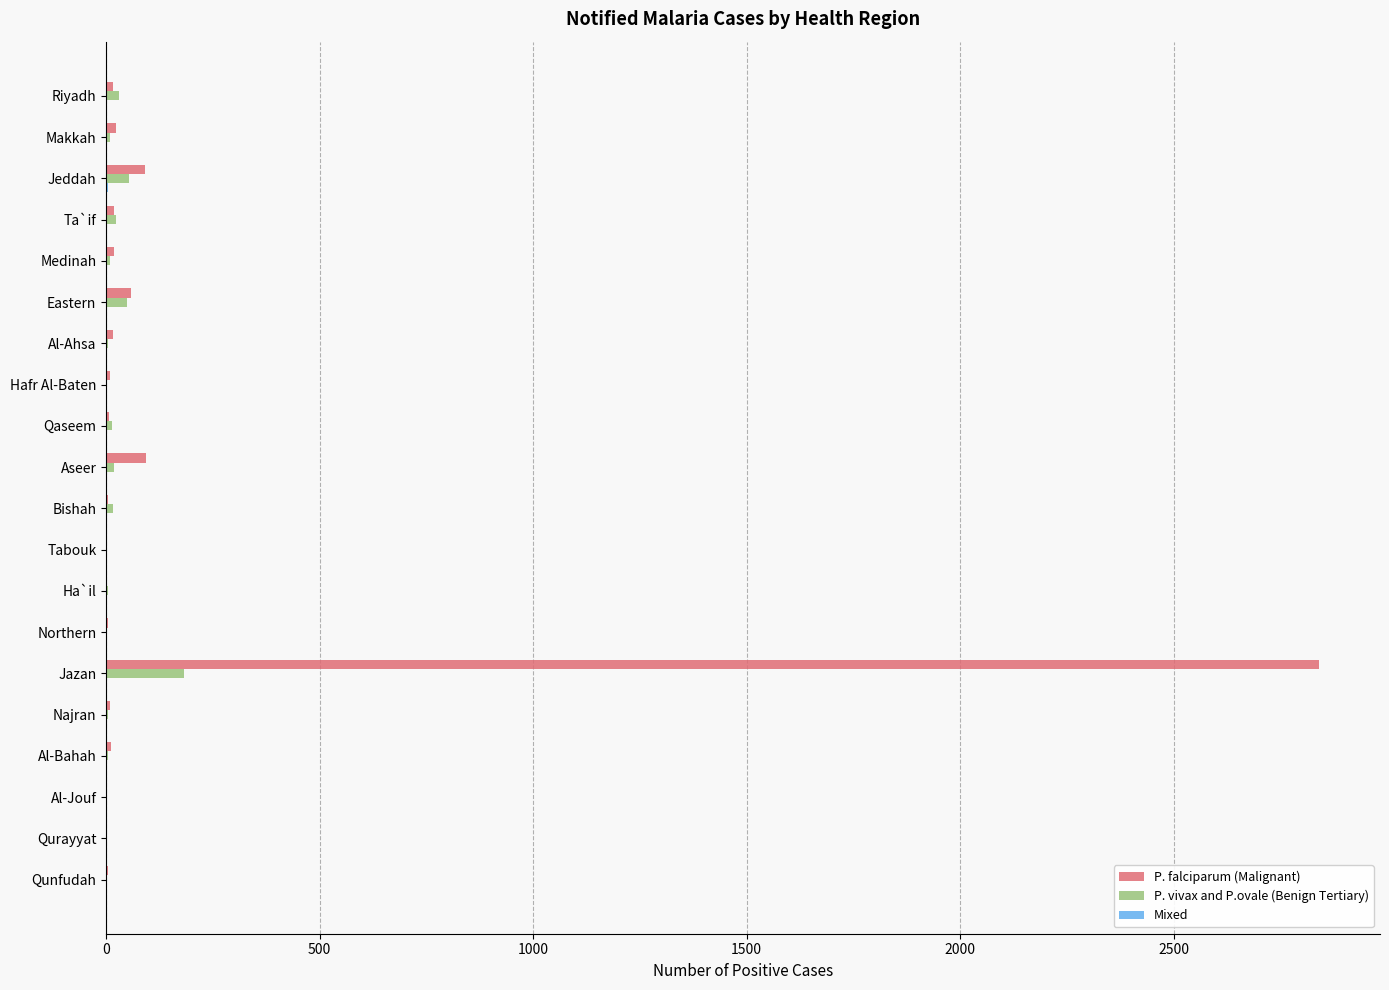

How many data points does each series have?

20